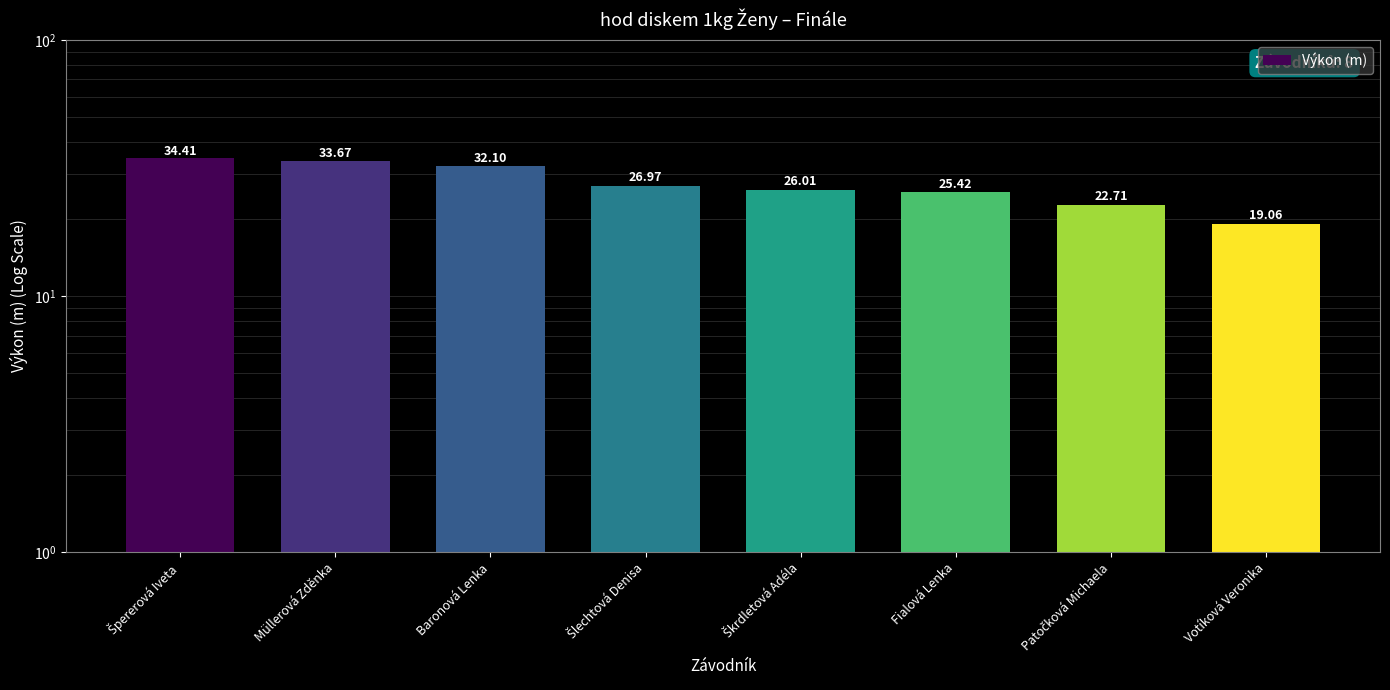

The value at Fialová Lenka is 25.4. True or false?

True